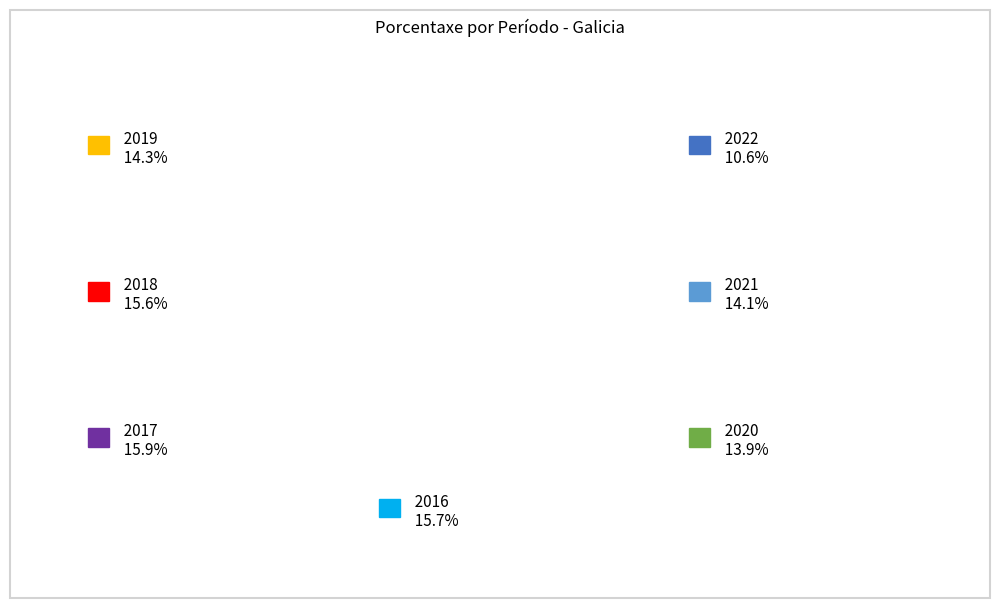

How many segments does this pie chart have?

7